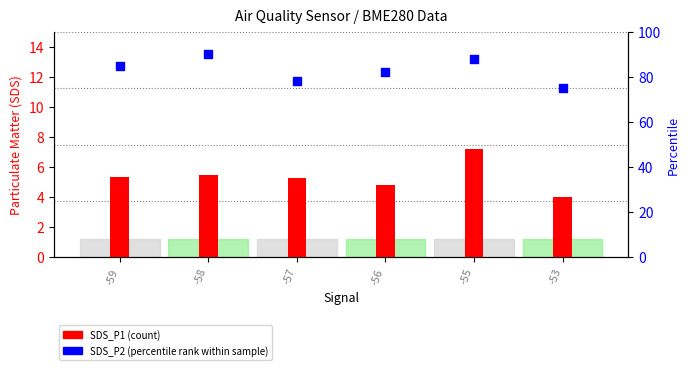

At how many categories does at least one series exceed 36?

6